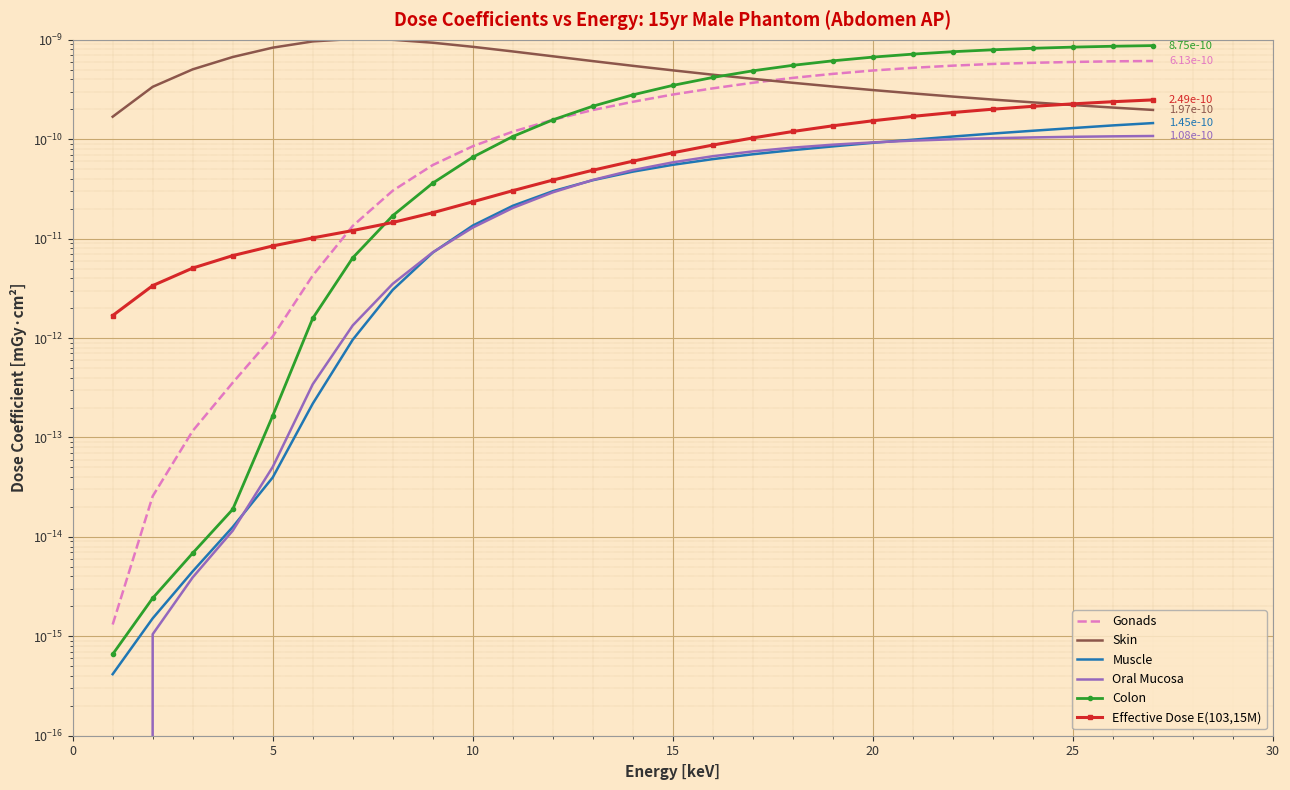

True or false: Effective Dose E(103,15M) and Colon intersect in this chart.

True